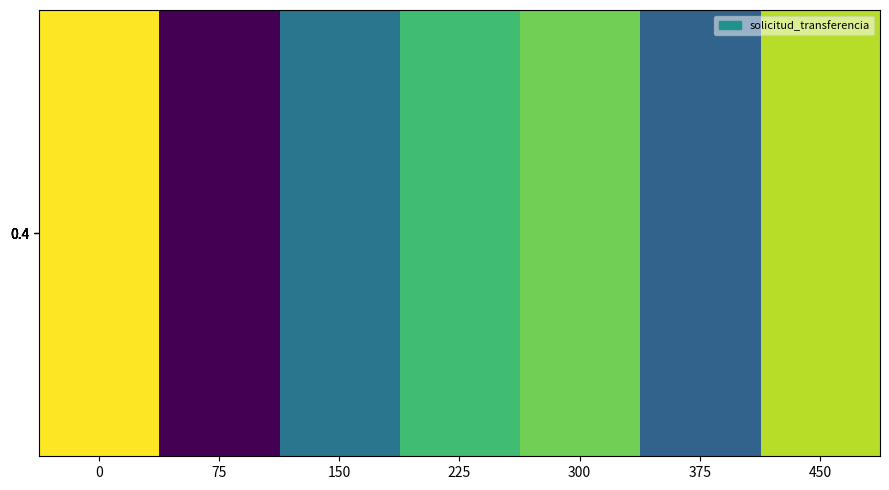

Reading left to right, extract all data points from this chart.

0=0.5	75=0.0	150=0.2	225=0.3	300=0.4	375=0.2	450=0.4